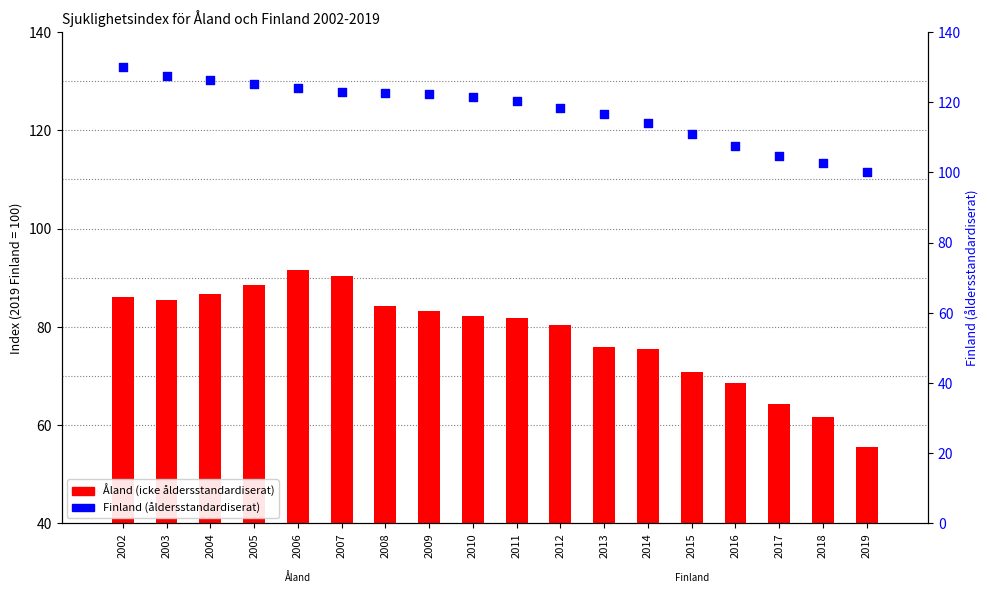

Is the value of Finland (åldersstandardiserat) at 2004 greater than the value of Åland (icke åldersstandardiserat) at 2005?

Yes